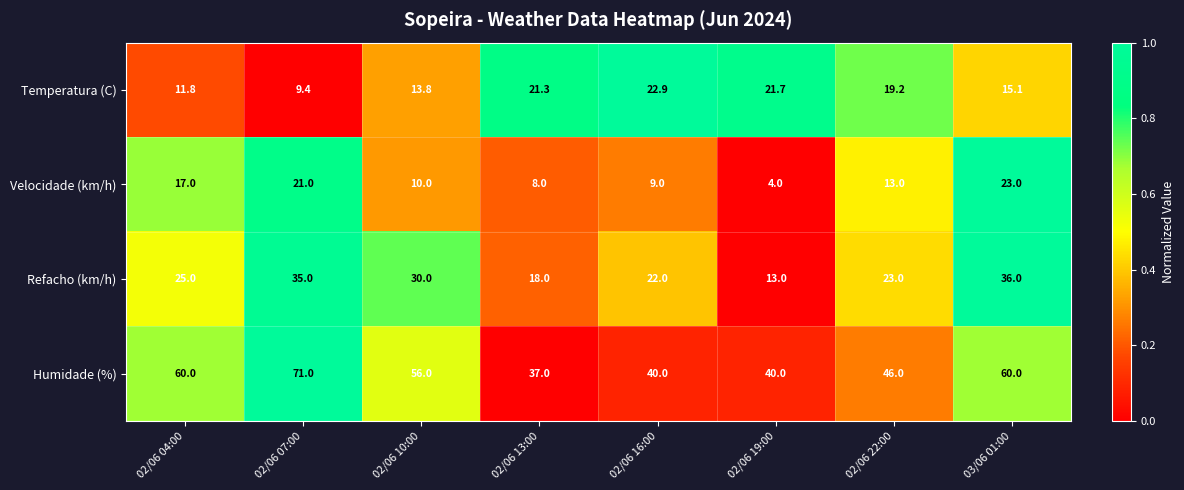

Read the Temperatura (C) value at 03/06 01:00.

15.1